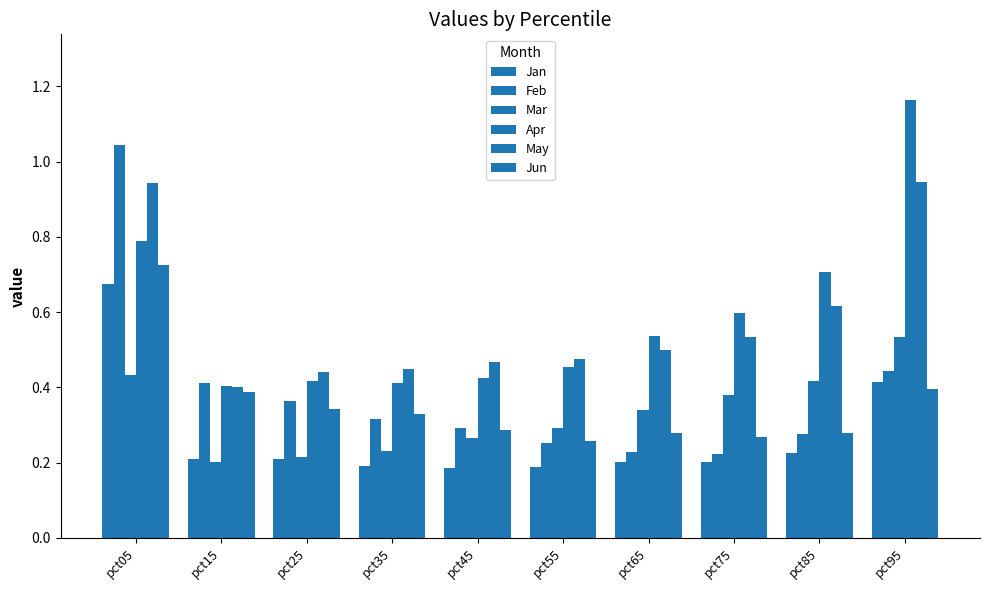

Between pct75 and pct65, which is larger?

pct75